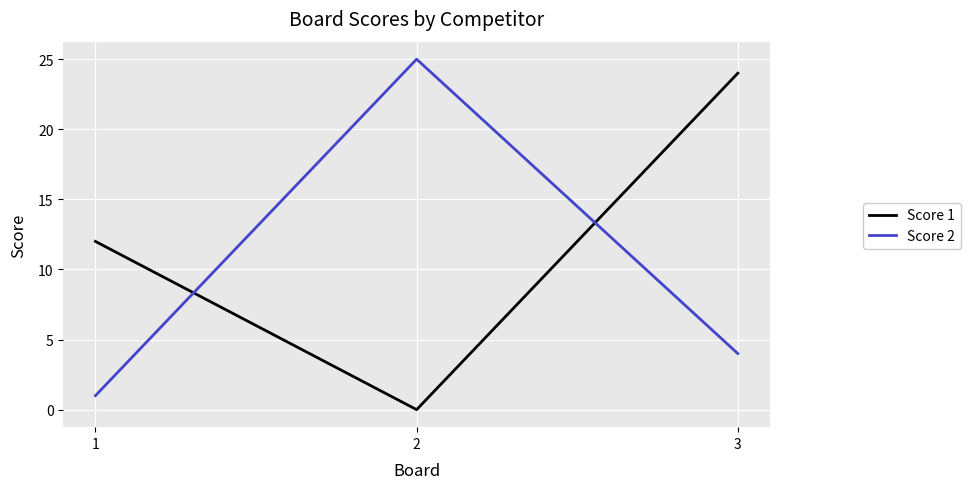

At which category is the sum across all series the highest?

3